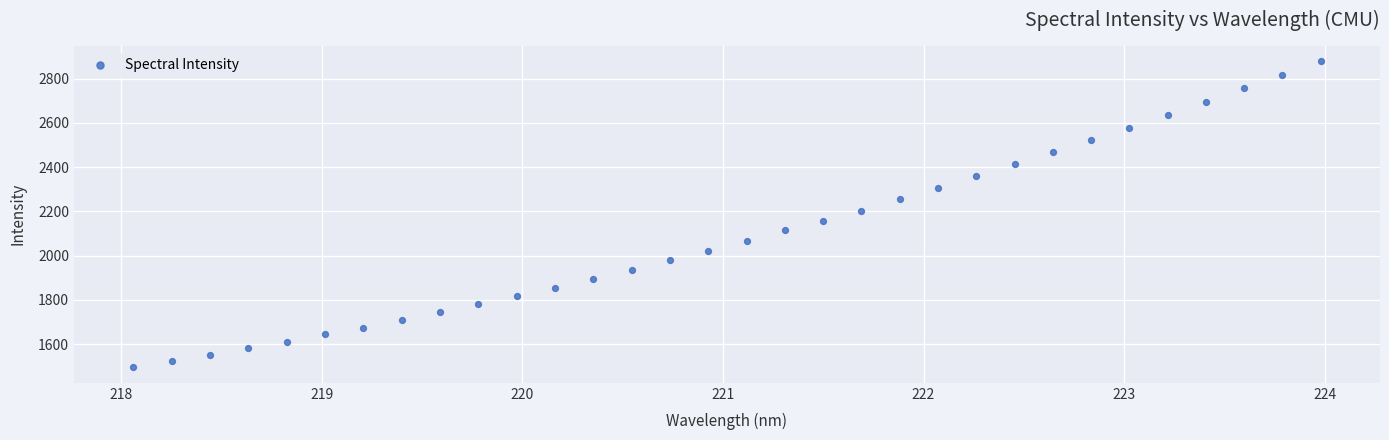

What is the range of Y values (max minus min)?

1384.5